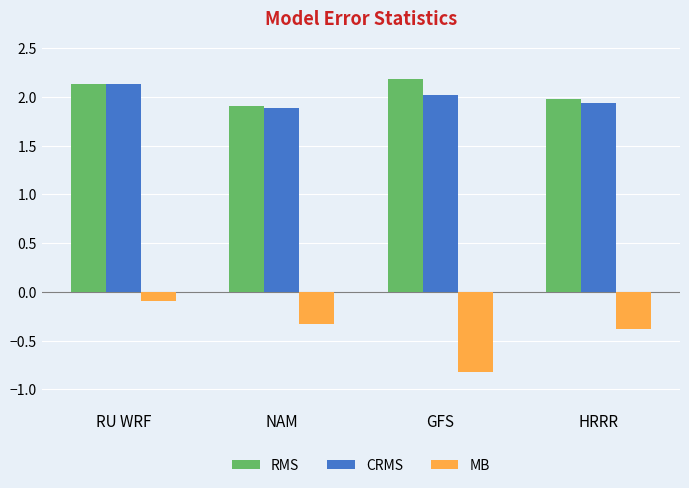

What position from the right is HRRR?

1